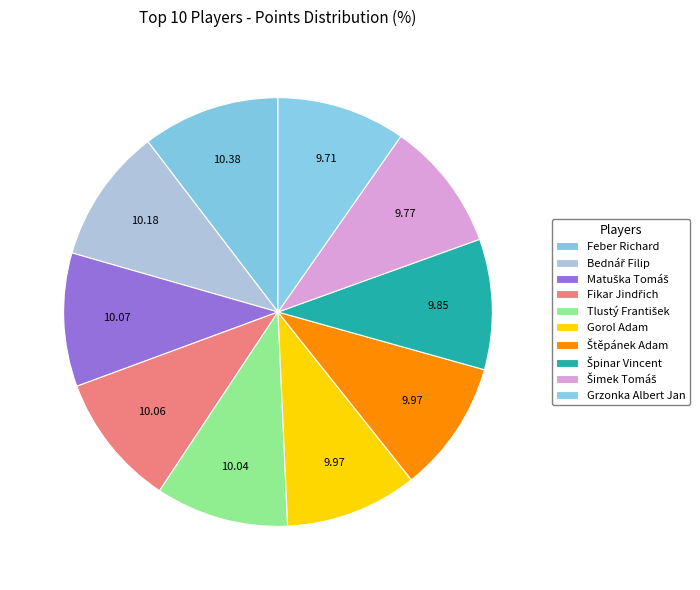

What portion of the pie excludes Šimek Tomáš?

90.2%